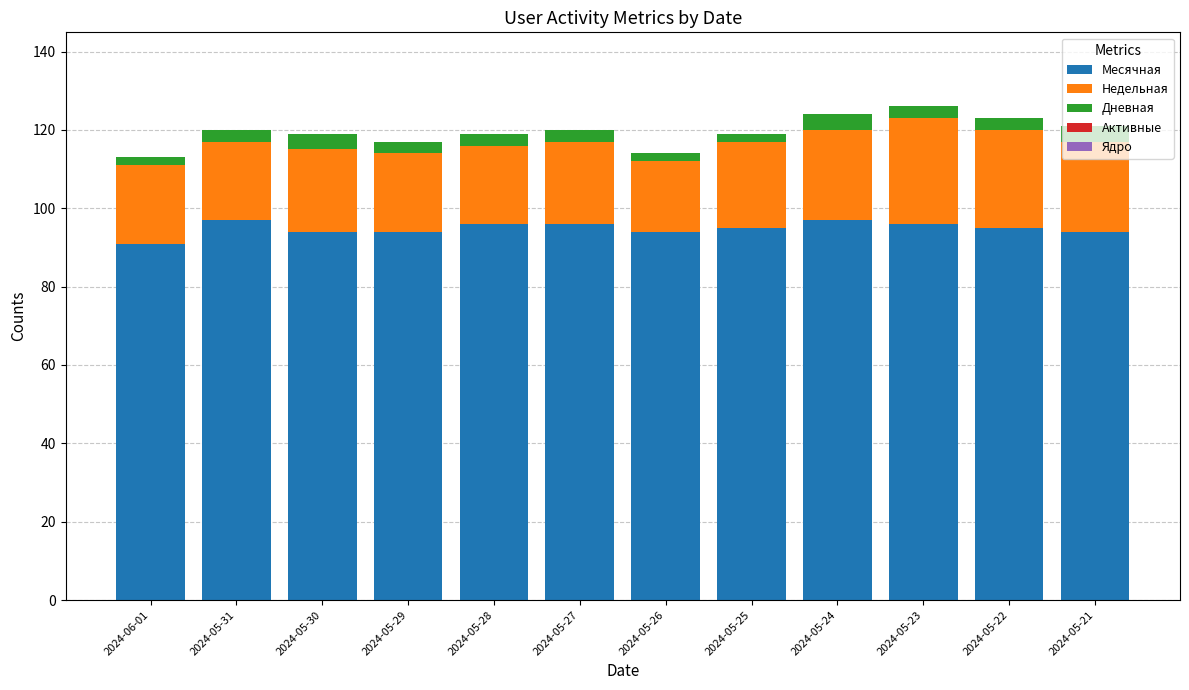

What is the total value across all series at 2024-05-30?

119